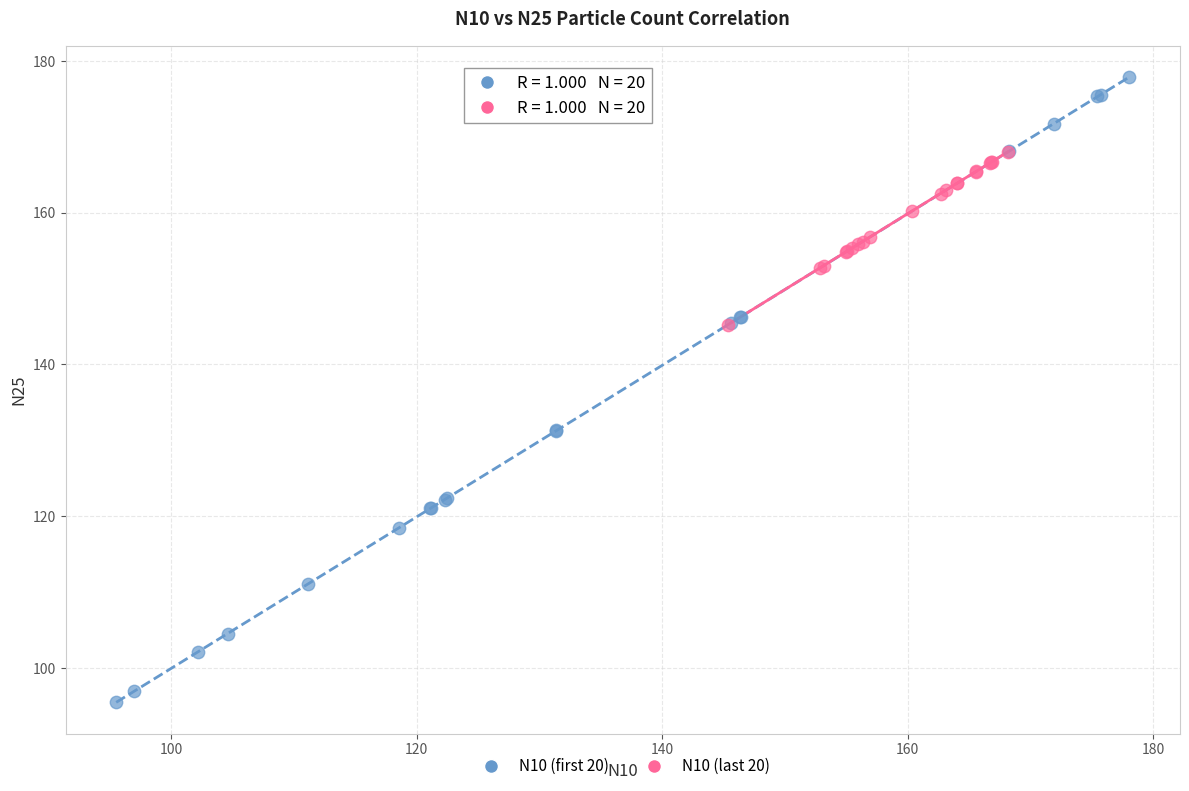

Which series contains the highest Y value?

N10 (first 20)